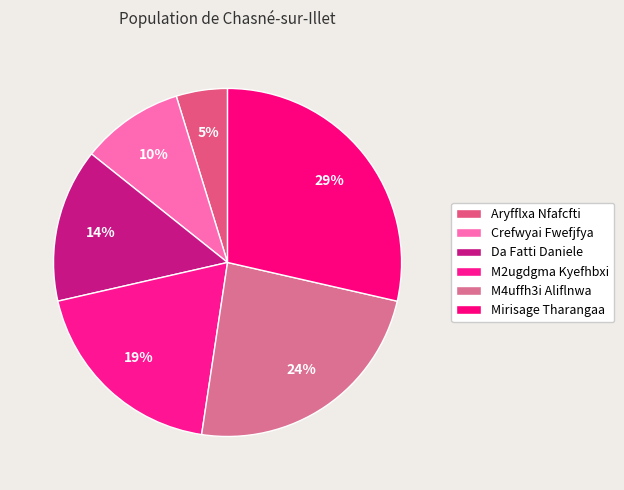

How many segments does this pie chart have?

6